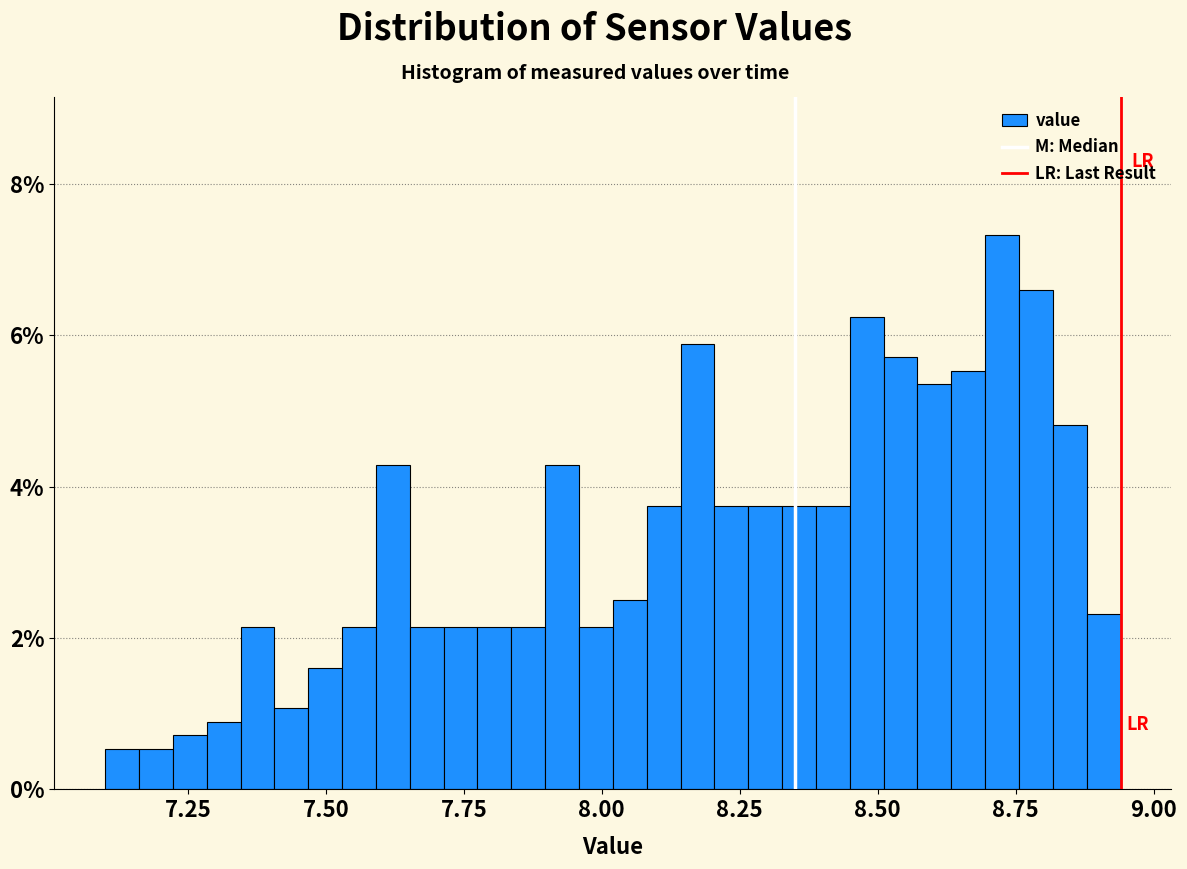

Read against the x-axis, roughly where is the centre of the tallest bar?

8.75